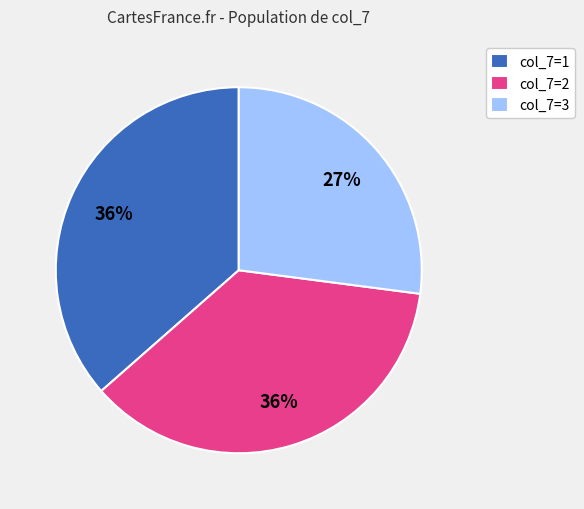

To the nearest percent, what portion does col_7=3 represent?

27%